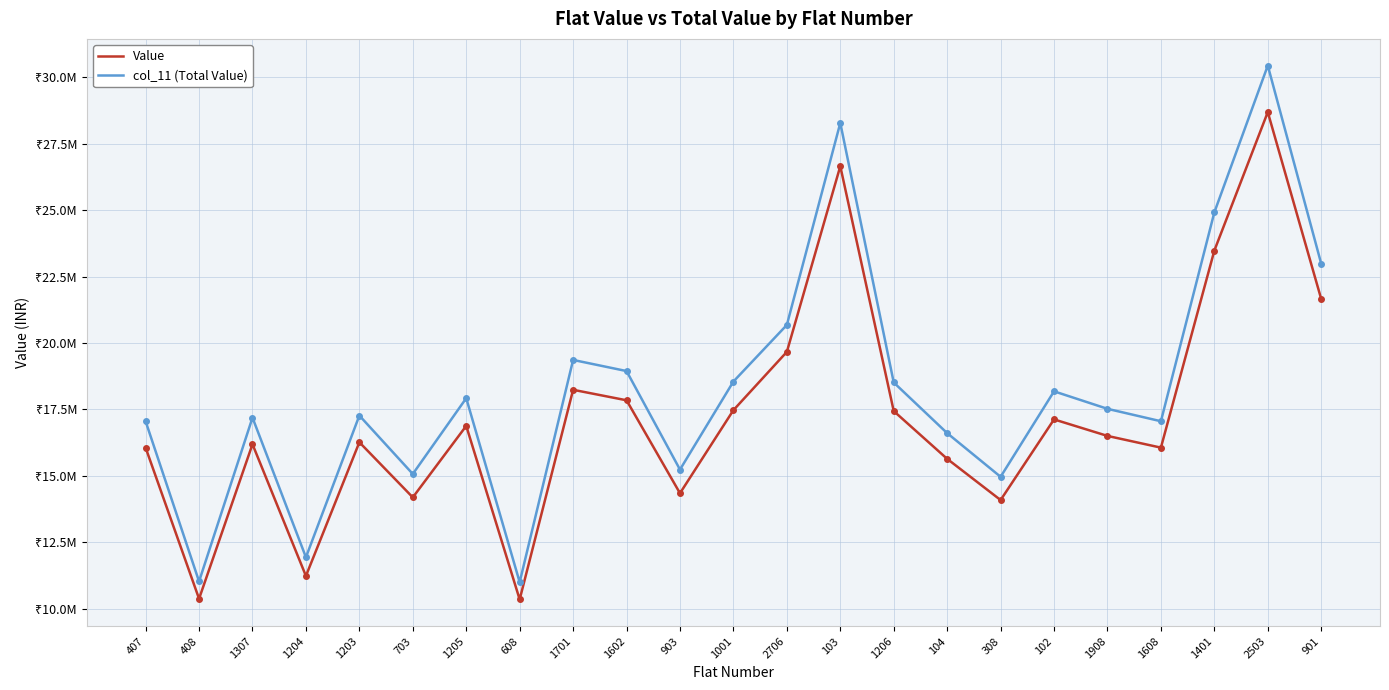

Which series has the largest total across all categories?

col_11 (Total Value)